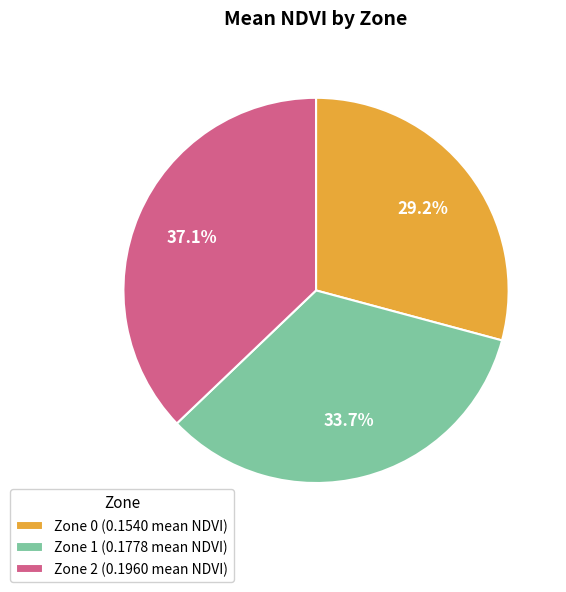

Does Zone 2 represent more than half of the total?

No